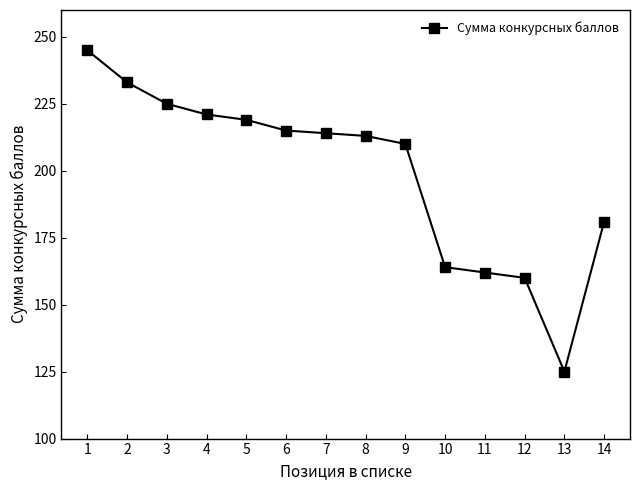

What is the value of the 2nd point from the left?

233